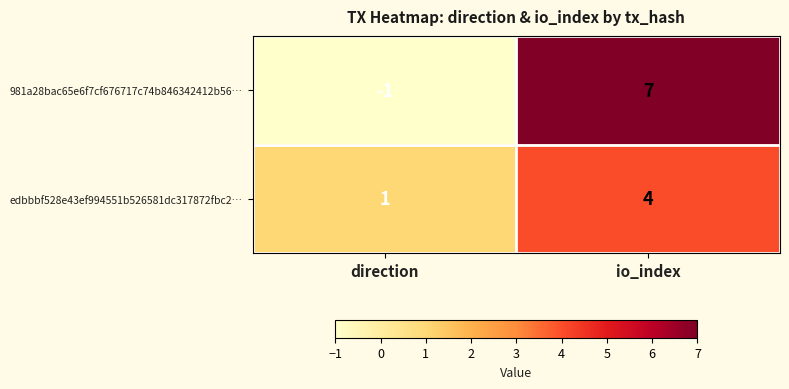

Rank the series by their maximum value, from lowest to highest.

edbbbf528e43ef994551b526581dc317872fbc2…, 981a28bac65e6f7cf676717c74b846342412b56…